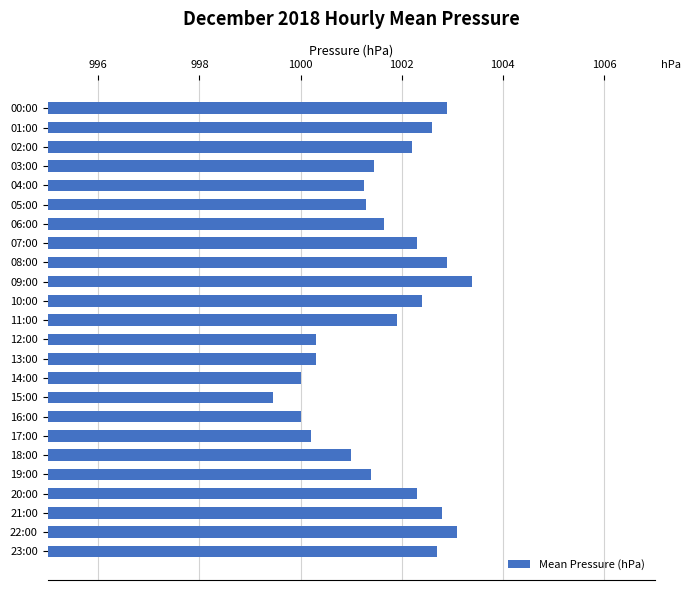

What is the ratio of the value at 05:00 to the value at 01:00?

1.0